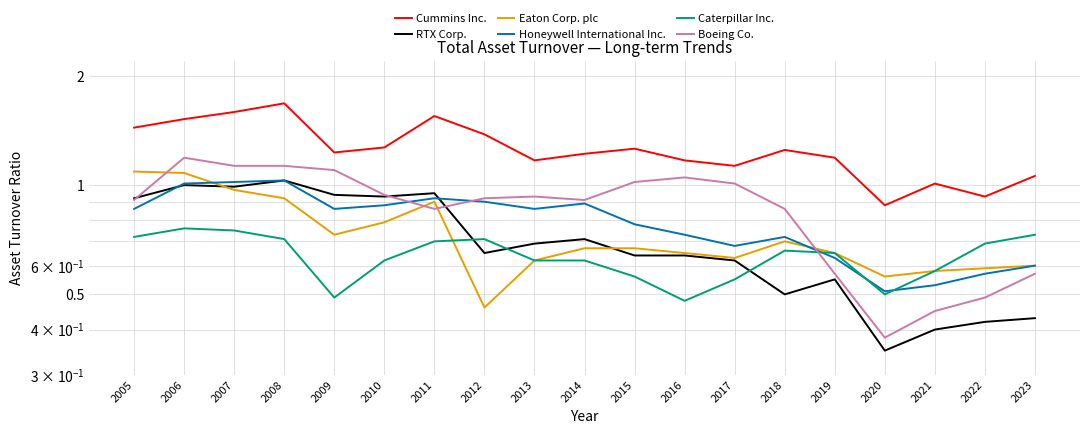

How many intersections are there between Eaton Corp. plc and Boeing Co.?

4